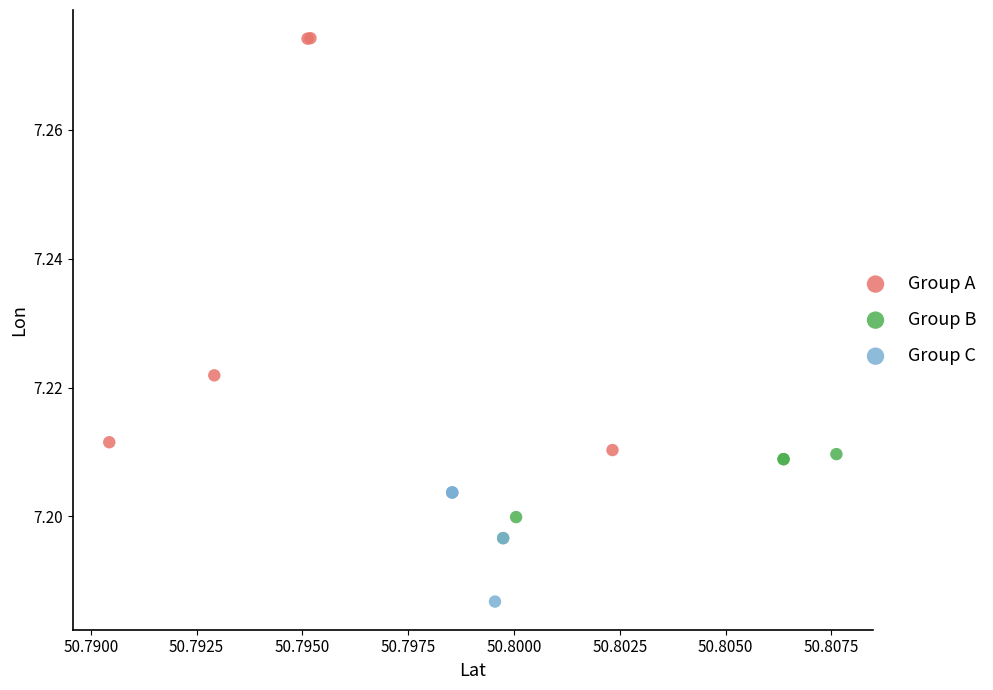

Which series contains the highest Y value?

Group A